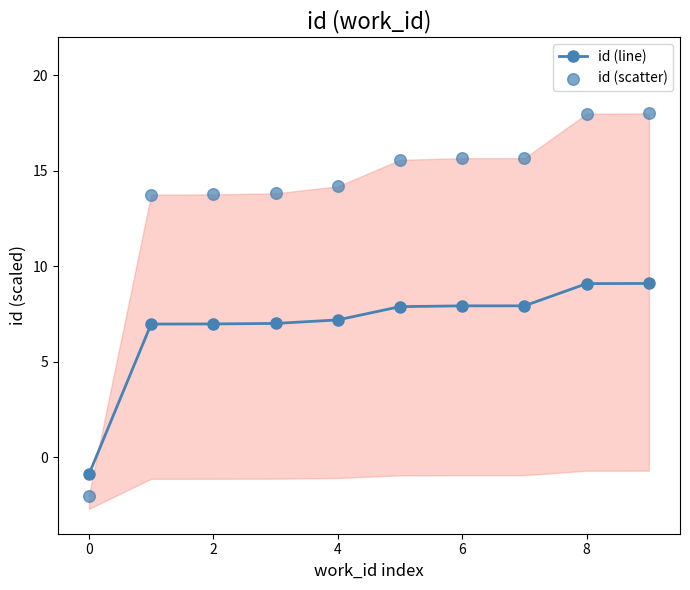

Which series has the largest total across all categories?

id (scatter)